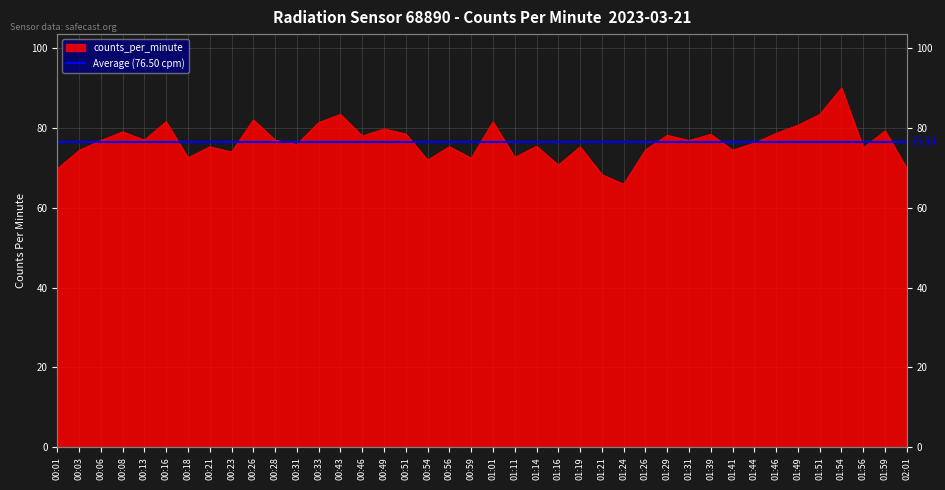

List the labels in order of value, largest first.

01:54, 00:43, 01:51, 00:26, 00:16, 01:01, 00:33, 01:49, 00:49, 01:59, 00:08, 01:46, 00:51, 01:39, 01:29, 00:46, 00:13, 00:28, 00:06, 01:31, 01:44, 00:31, 01:14, 00:56, 00:21, 01:19, 01:56, 01:26, 01:41, 00:03, 00:23, 01:11, 00:18, 00:59, 00:54, 01:16, 02:01, 00:01, 01:21, 01:24